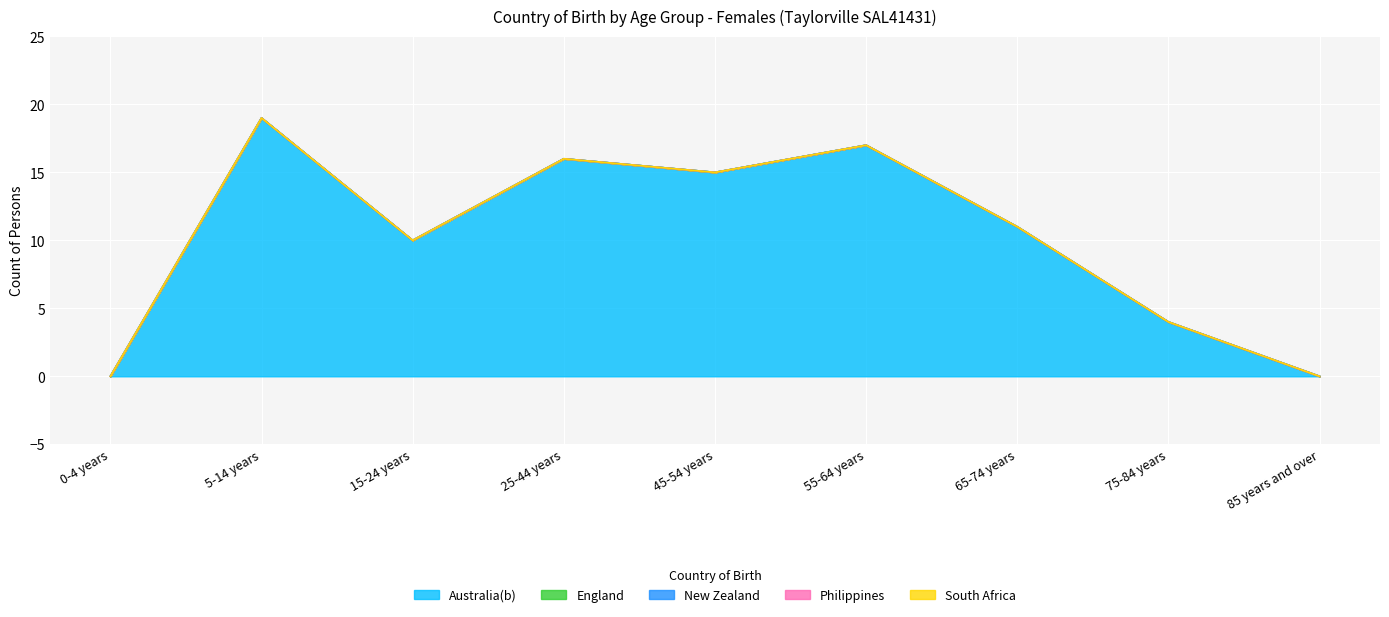

Which series changed the most between 75-84 years and 85 years and over?

Australia(b)